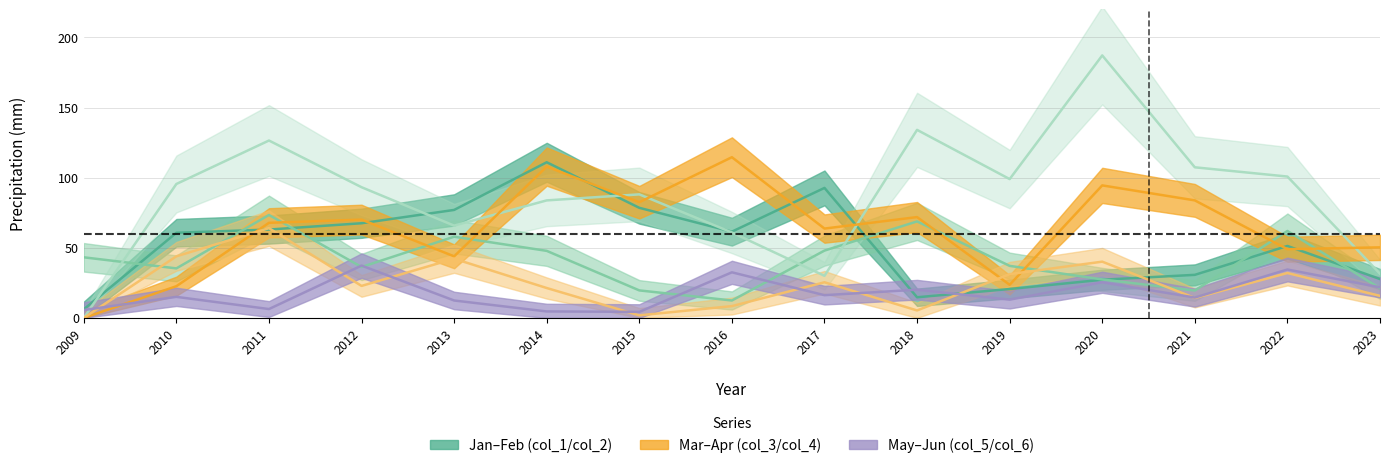

How many interior local peaks does the Month 1 (col_1) series have?

4